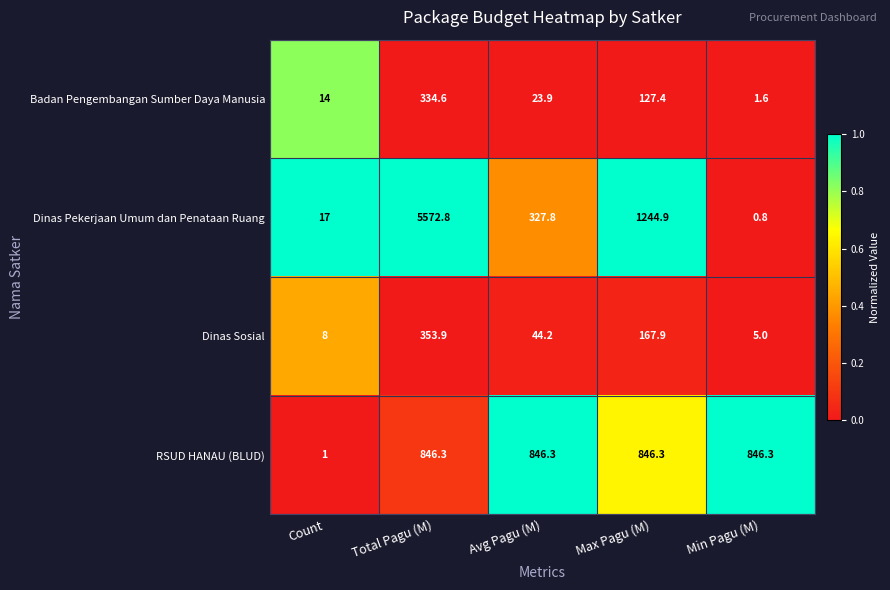

Which category has the lowest value across all series?

Min Pagu (M)